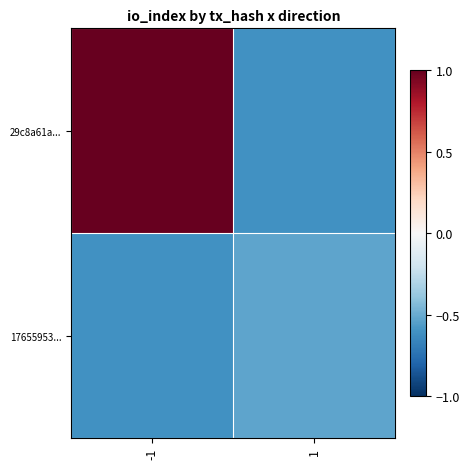

Reading left to right, what are all the values shown in this chart?

29c8a61a...: -1=1.7	1=-0.6
17655953...: -1=-0.6	1=-0.5